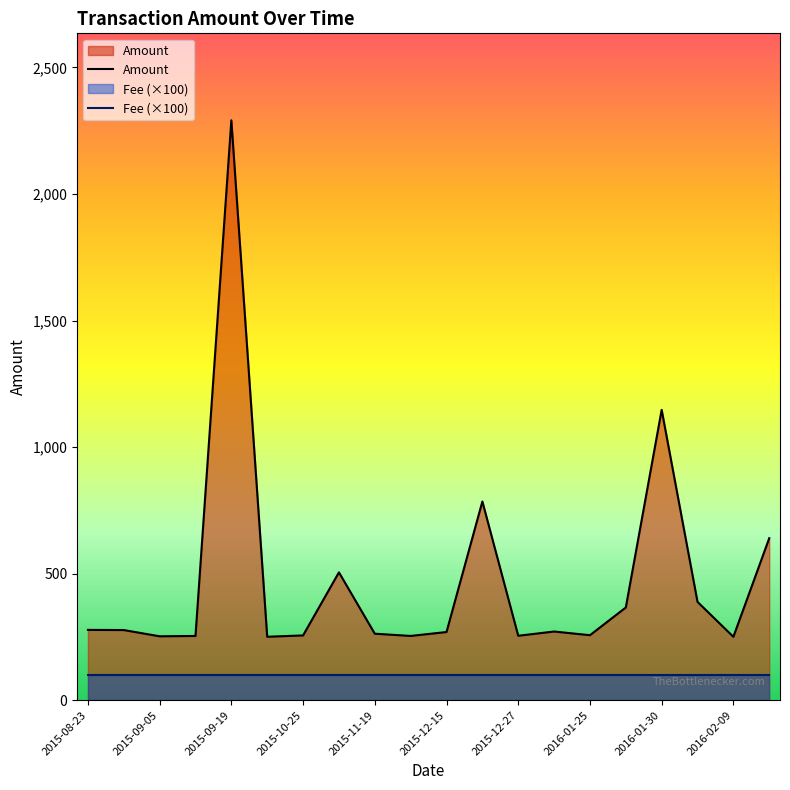

True or false: Amount and Fee intersect in this chart.

False